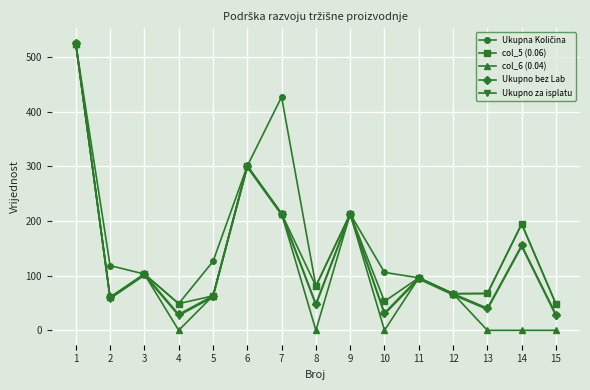

Which series has the largest range (max minus min)?

col_6 (0.04)